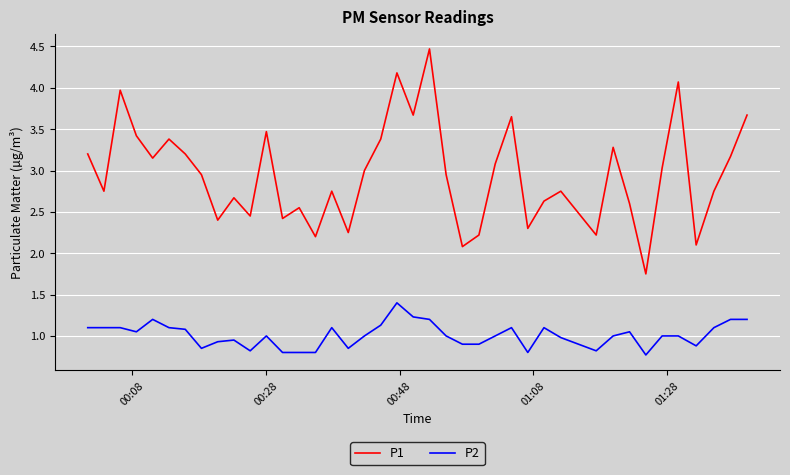

Which series has the widest spread of values?

P1